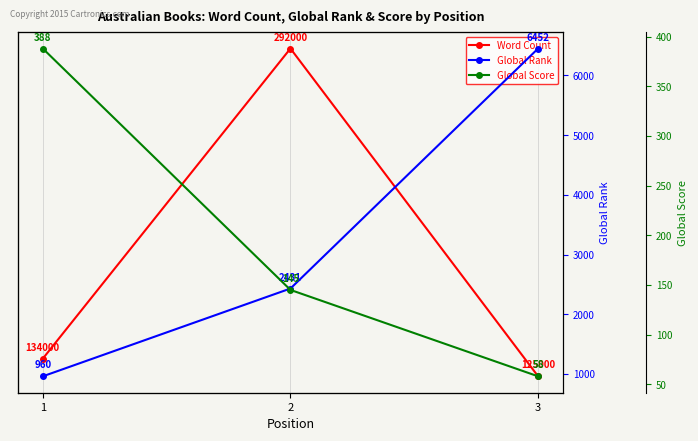

Is the value of Word Count at 2 greater than the value of Global Score at 3?

Yes